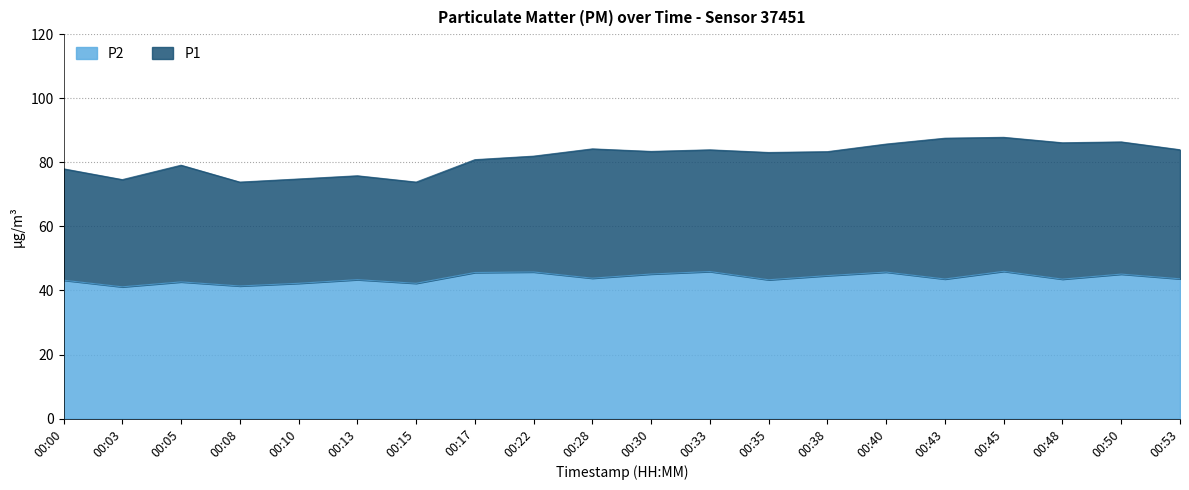

Which series has the widest spread of values?

P1